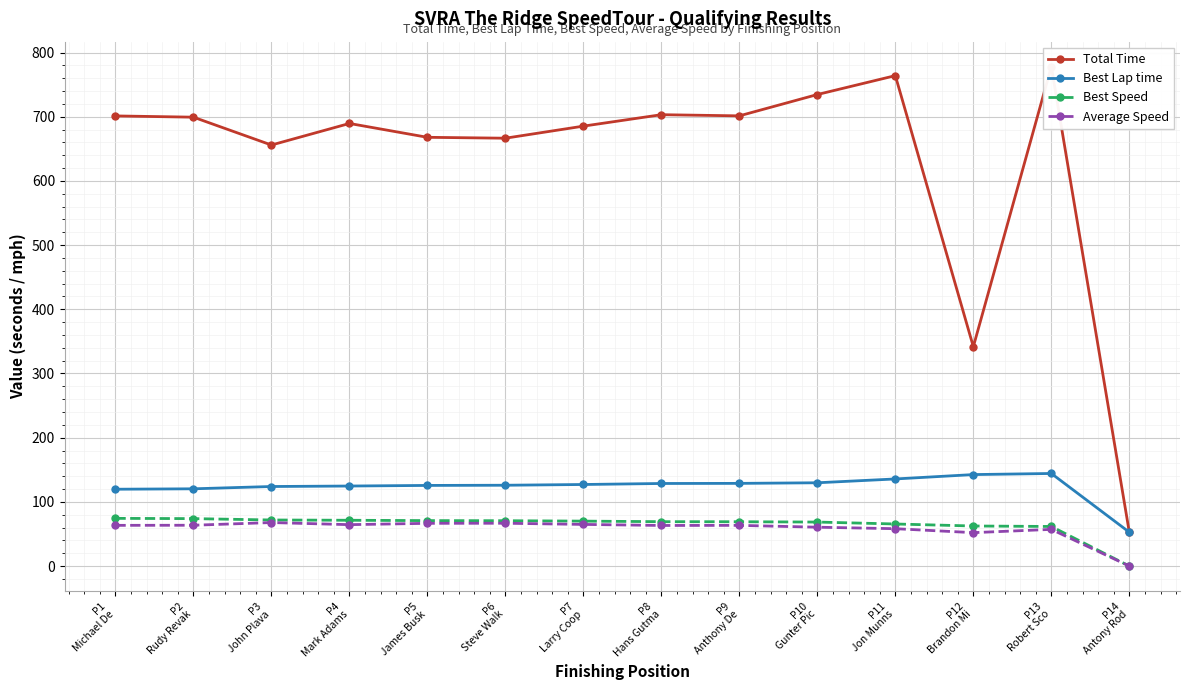

Is this an area chart (filled region under the line)?

No